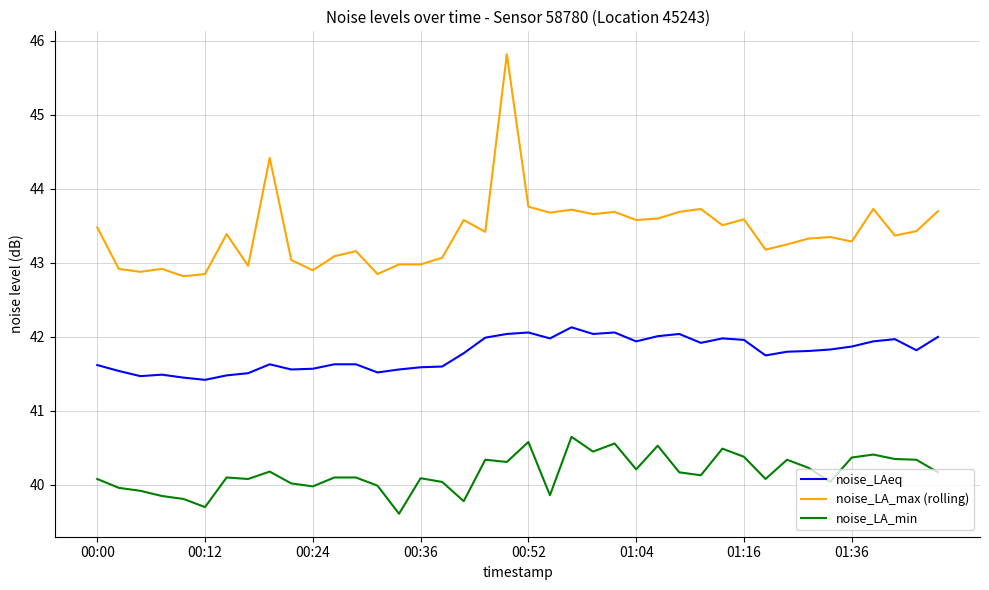

What is the smallest value displayed?

39.6